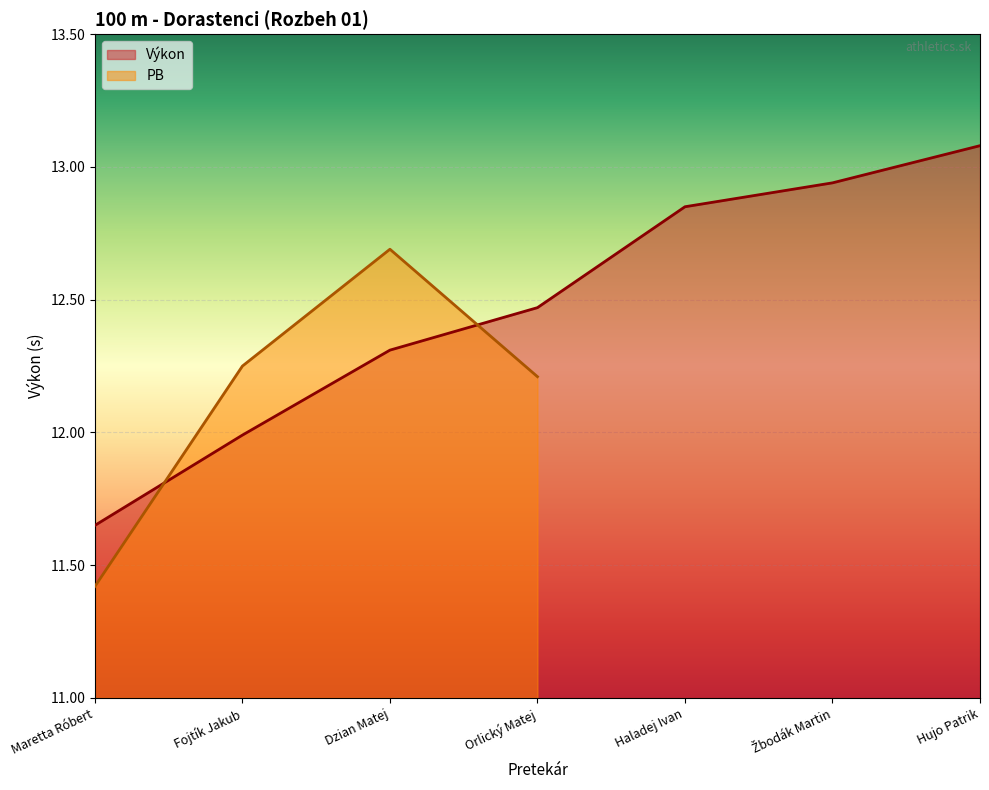

What is the change in value from Fojtík Jakub to Žbodák Martin?

+0.9